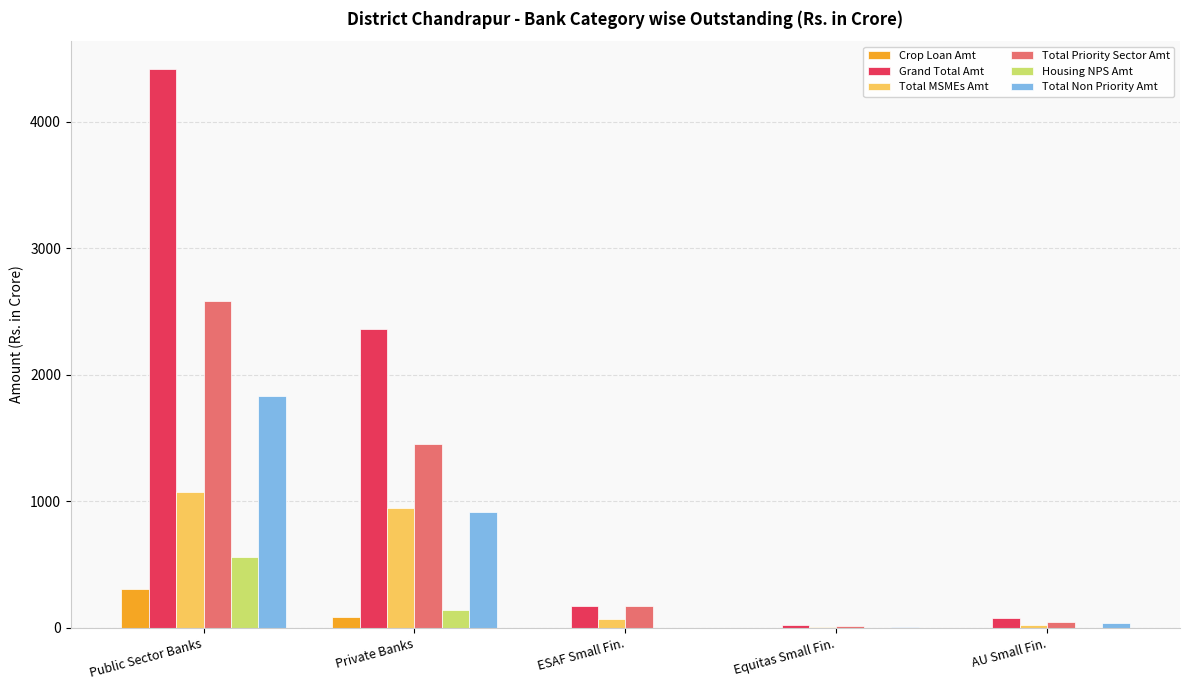

What is the sum of all Grand Total Amt values?

7059.7